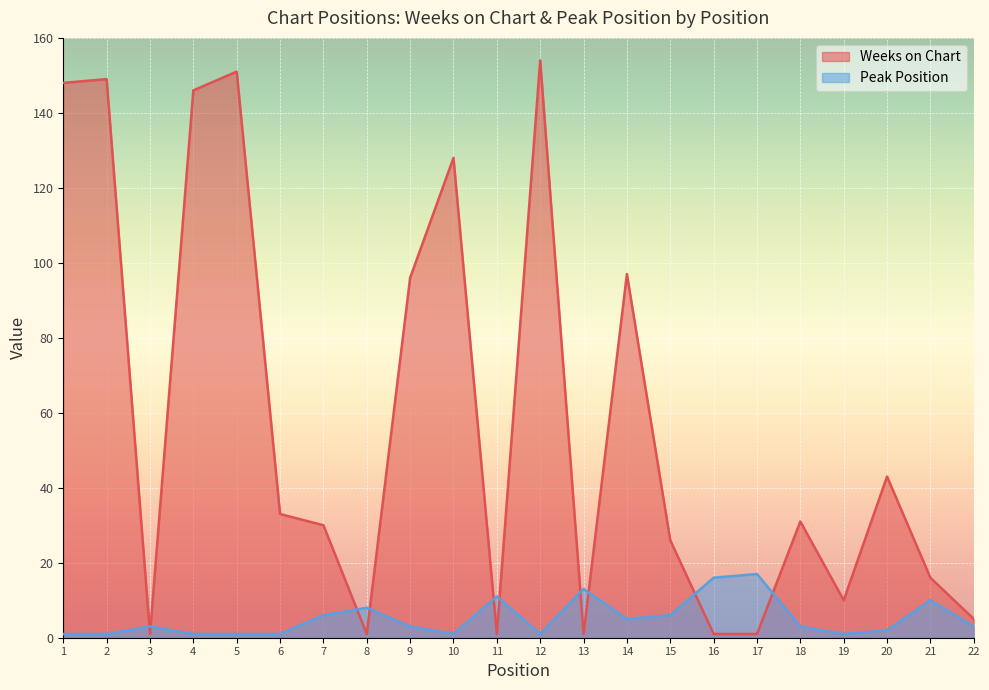

What is the minimum value shown in the chart?

1